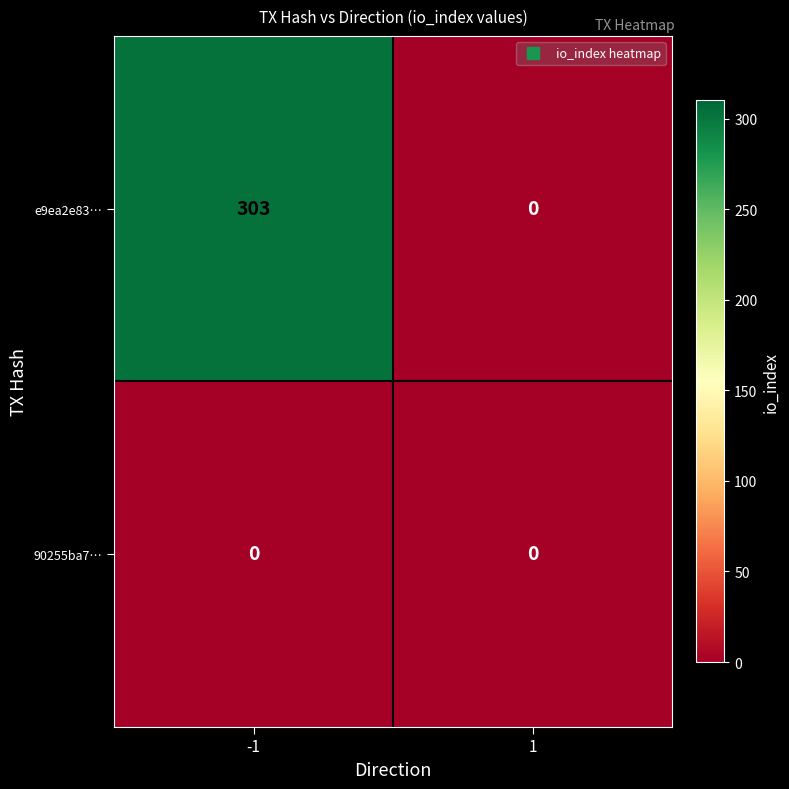

Reading right to left, list all the values displayed in this chart.

e9ea2e83…: 0	303
90255ba7…: 0	0